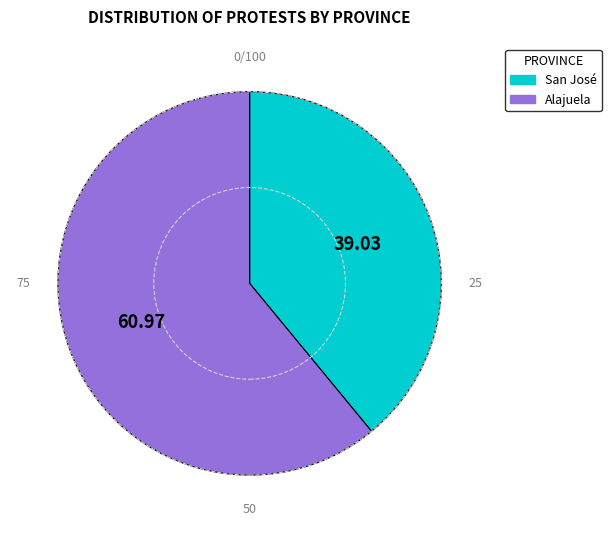

Do San José and Alajuela together represent more than half of the pie?

Yes